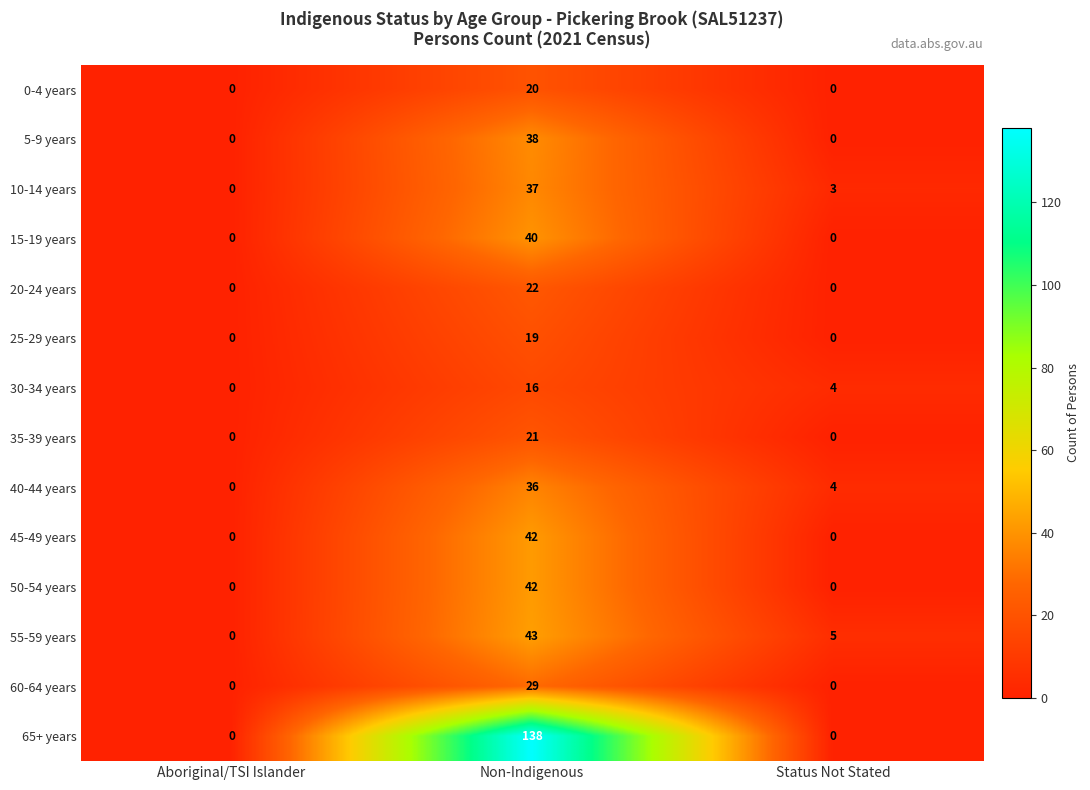

What is the difference between the highest and lowest values at Status Not Stated?

5